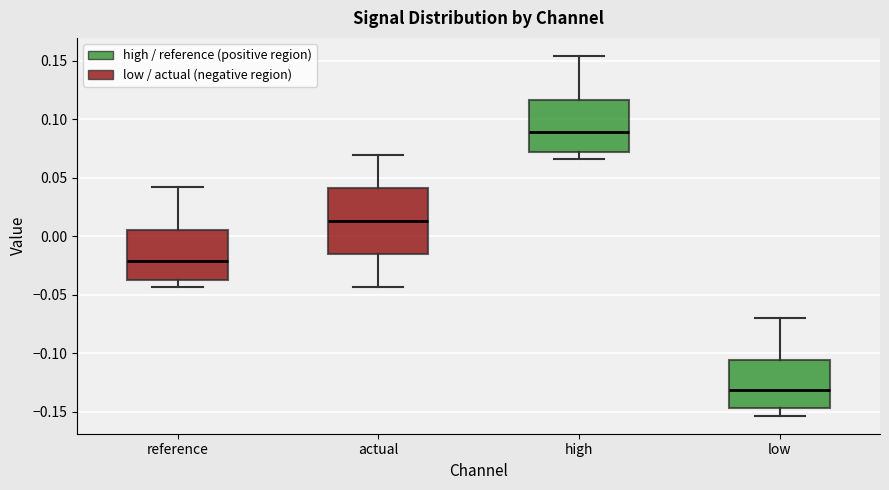

Where is the lower edge of the box for high on the y-axis? The values are not printed on the chart, so give them approximately, as read against the axis.

0.070